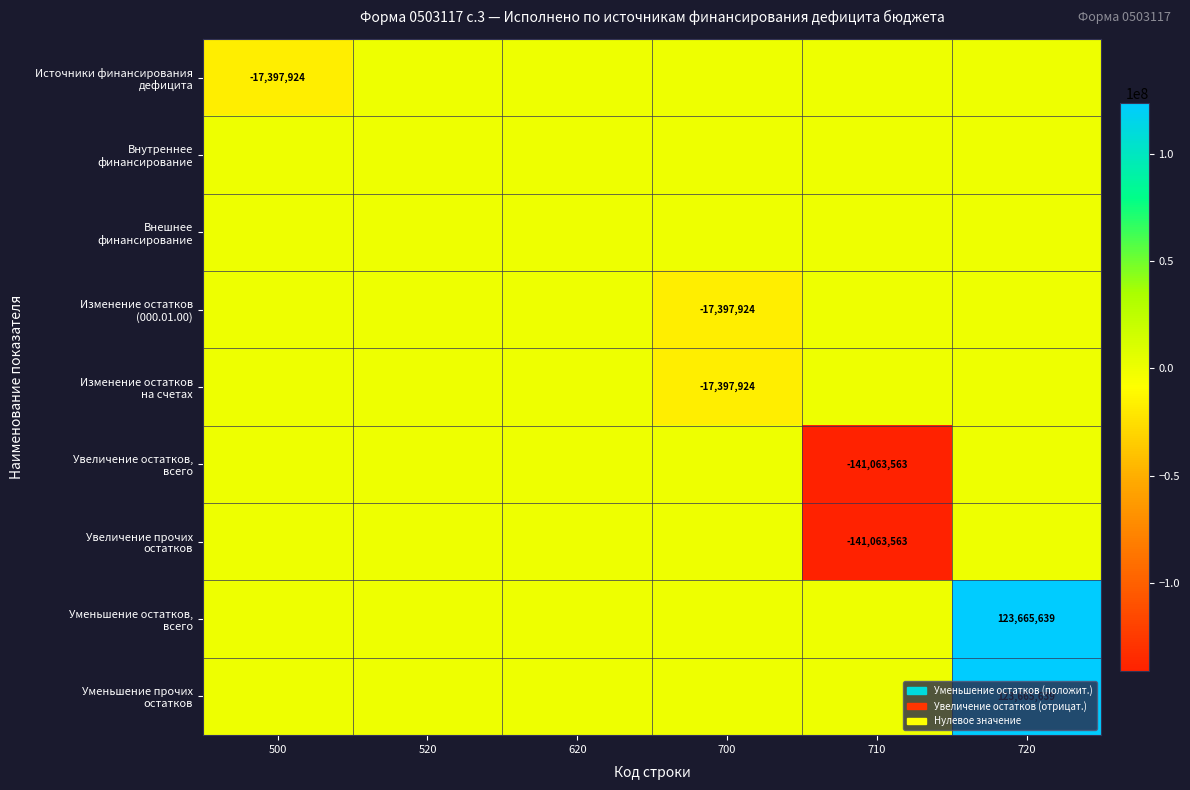

What is the difference between the maximum and minimum values in the Изменение остатков (000.01.00) series?

17397923.9